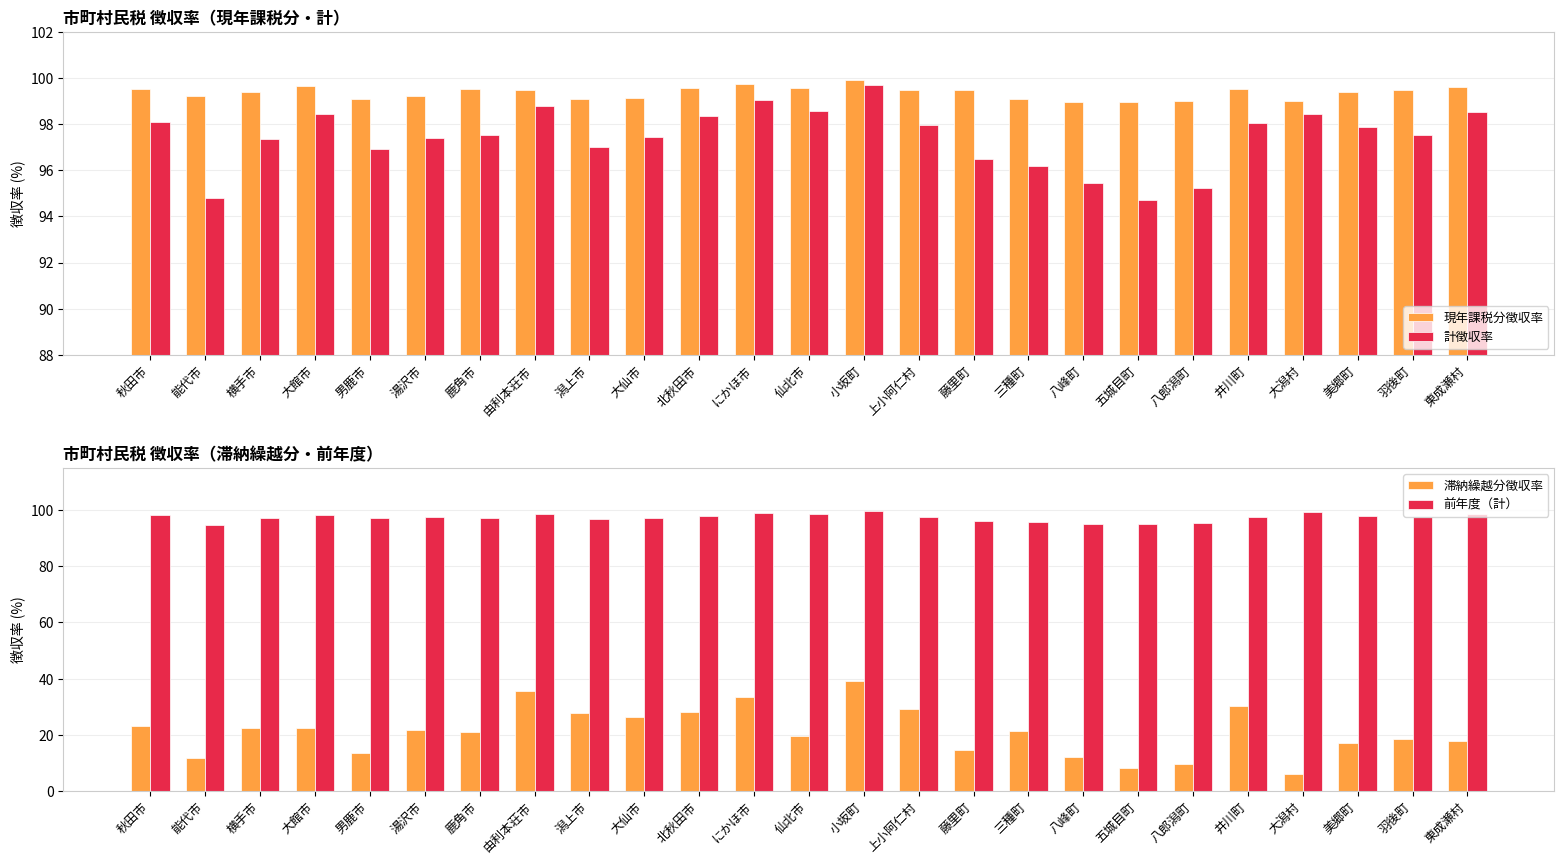

What is the difference between the highest and lowest values at 潟上市?

71.5